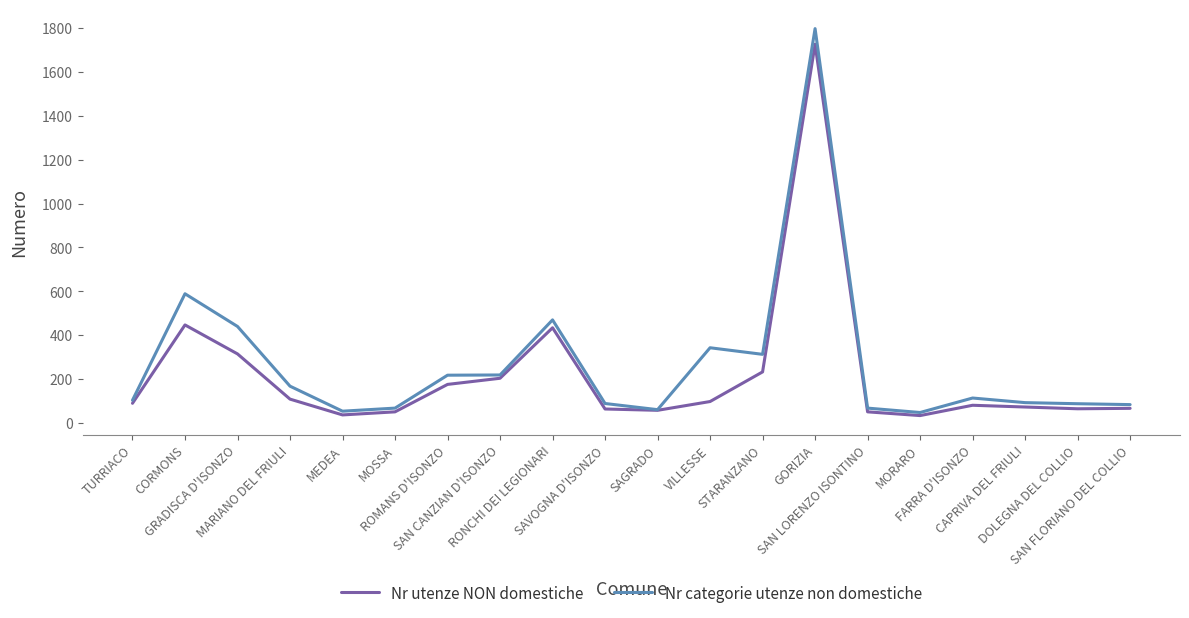

What is the maximum value shown in the chart?

1797